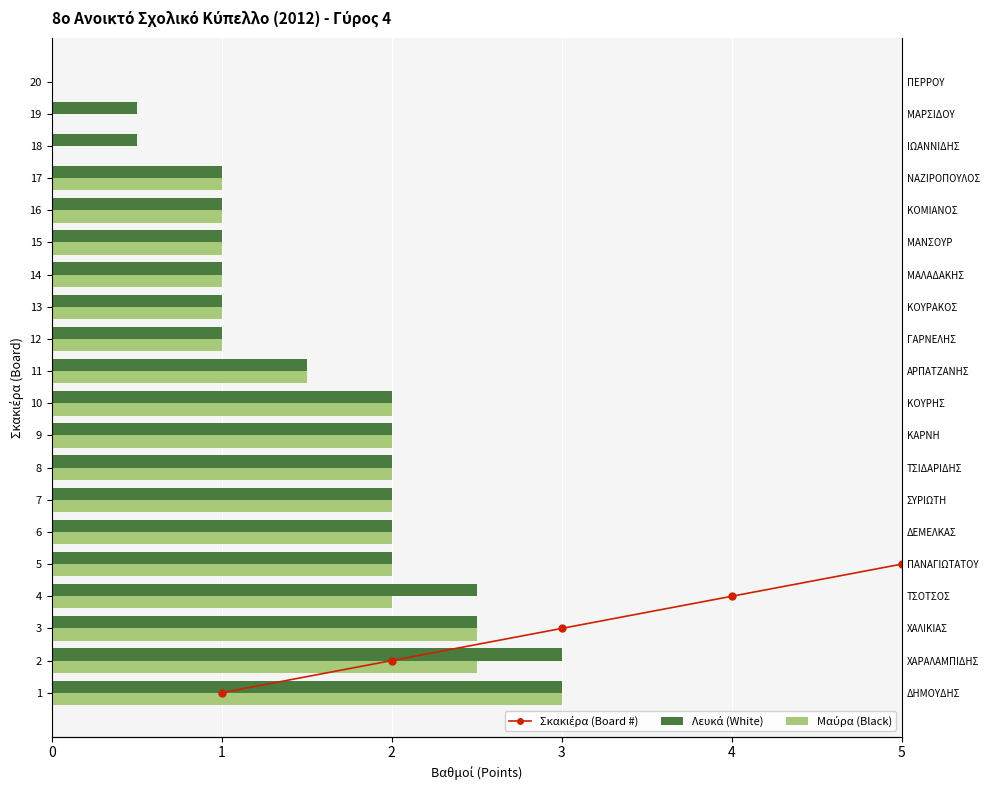

Read the Λευκά (White) value at 14.

1.0